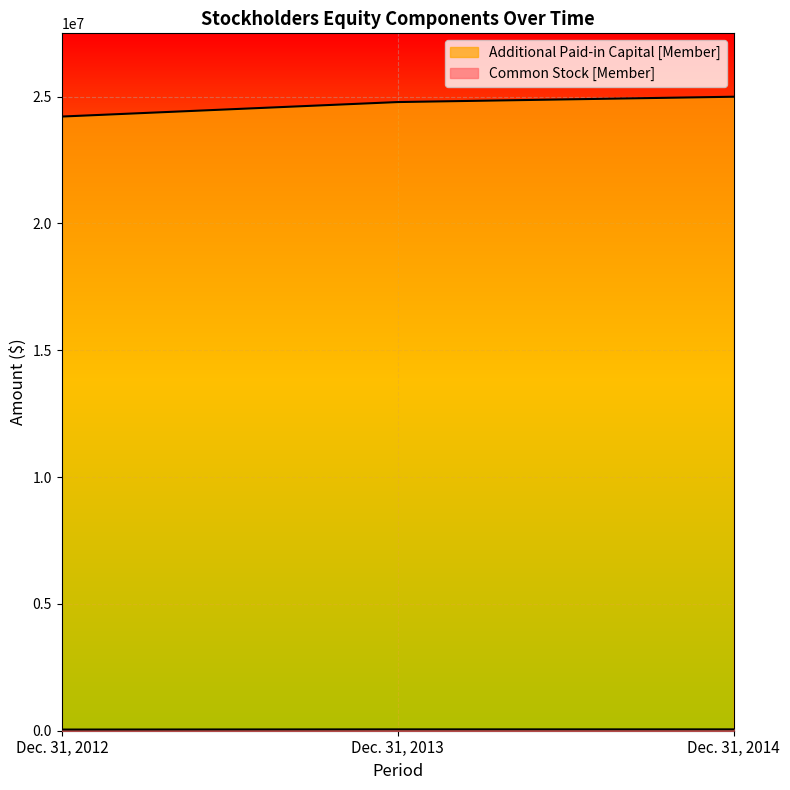

Does the chart display data point markers on the line(s)?

No